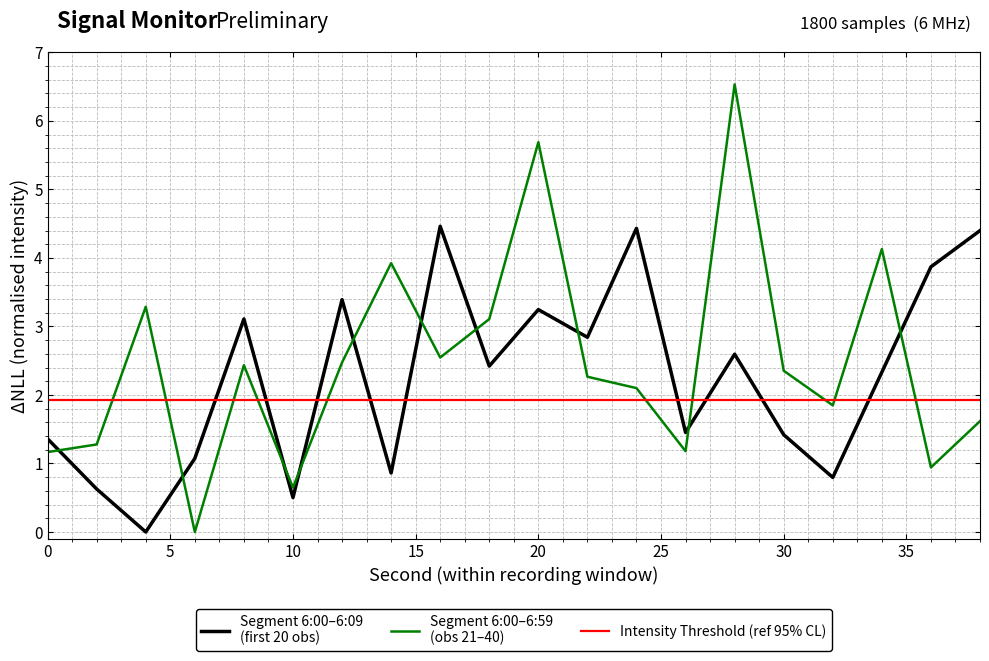

How many intersections are there between 6:00–6:19 and 6:00–6:09?

10